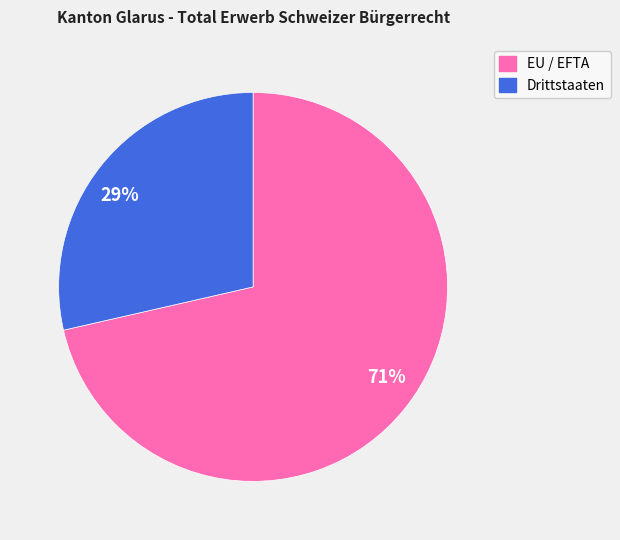

Combined, do Drittstaaten and EU / EFTA account for over 50%?

Yes